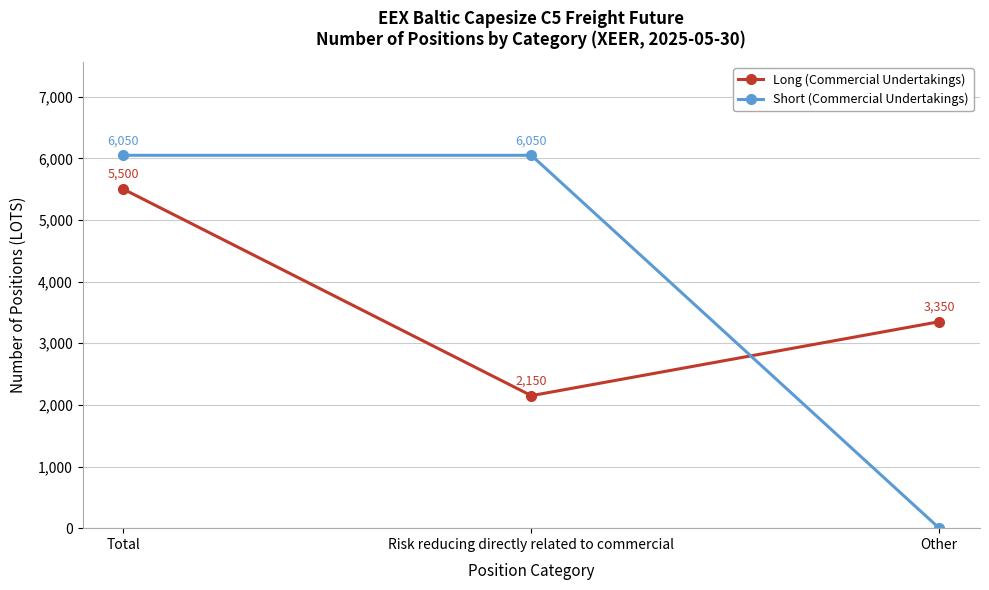

The value of Short (Commercial Undertakings) at Total is 8910. True or false?

False